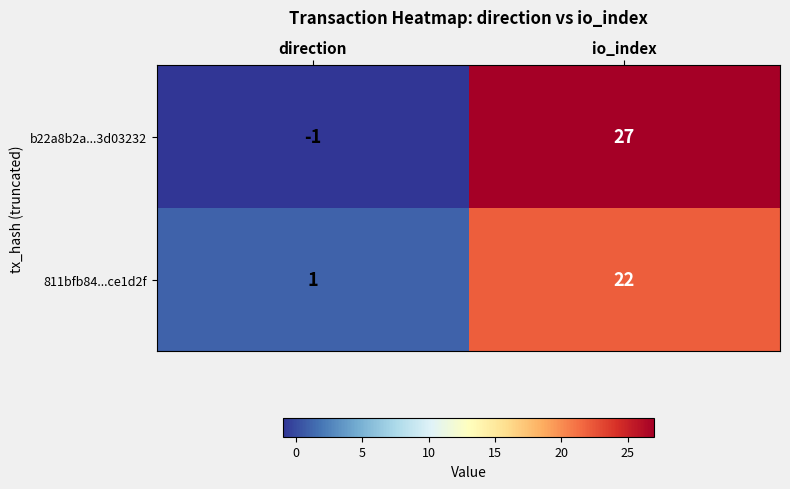

Rank the series by their average value, from highest to lowest.

b22a8b2a...3d03232, 811bfb84...ce1d2f